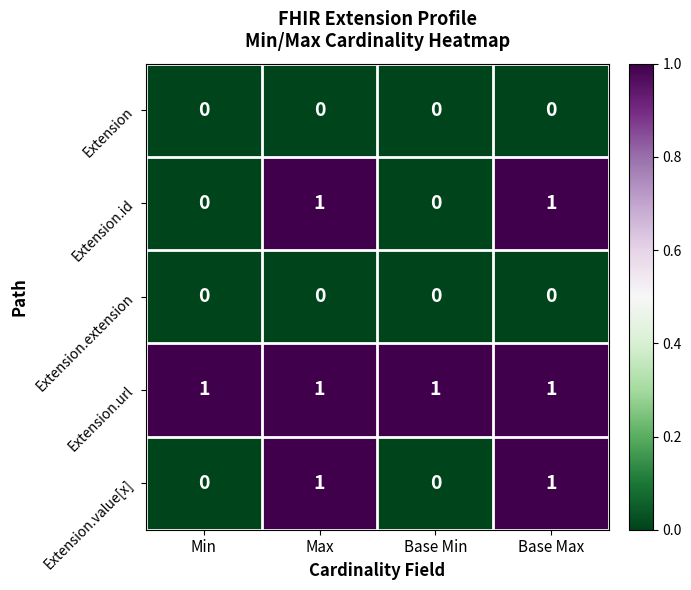

The Extension.value[x] series shows 0 at Min. True or false?

True